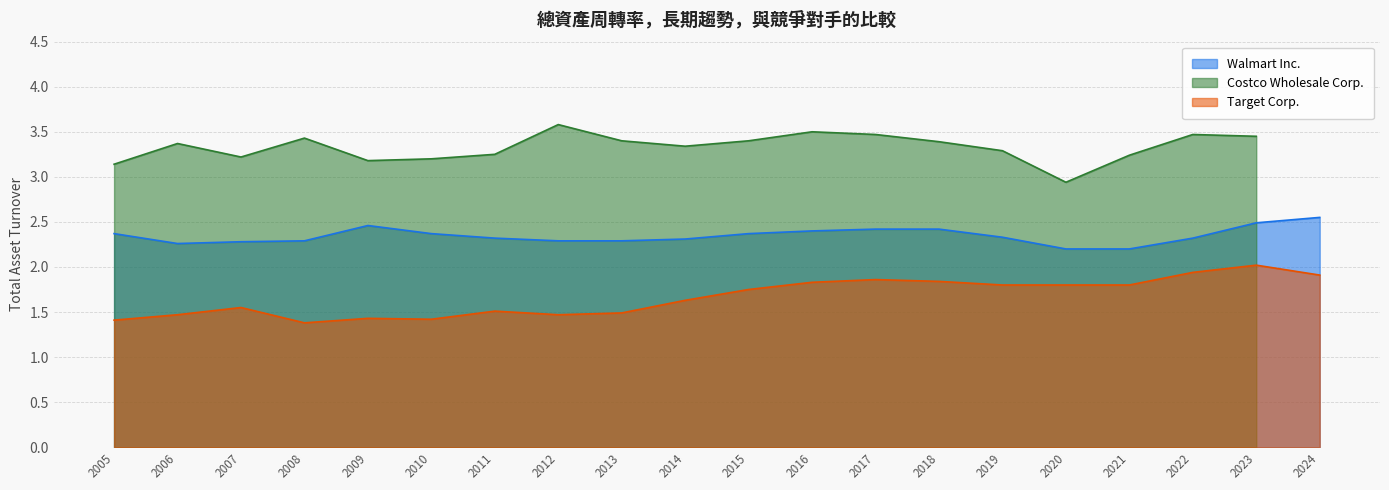

True or false: Target Corp. and Walmart Inc. intersect in this chart.

False